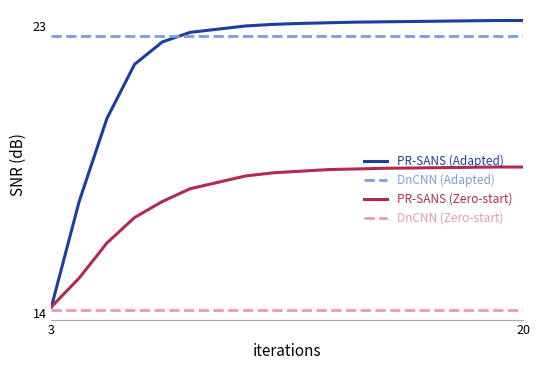

Which series has the largest range (max minus min)?

PR-SANS (Adapted)